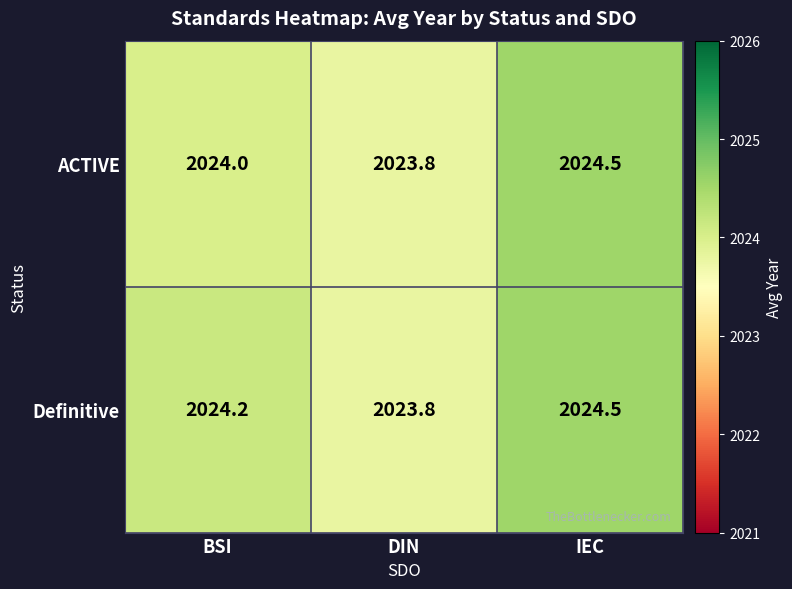

The ACTIVE series shows 871.2 at BSI. True or false?

False